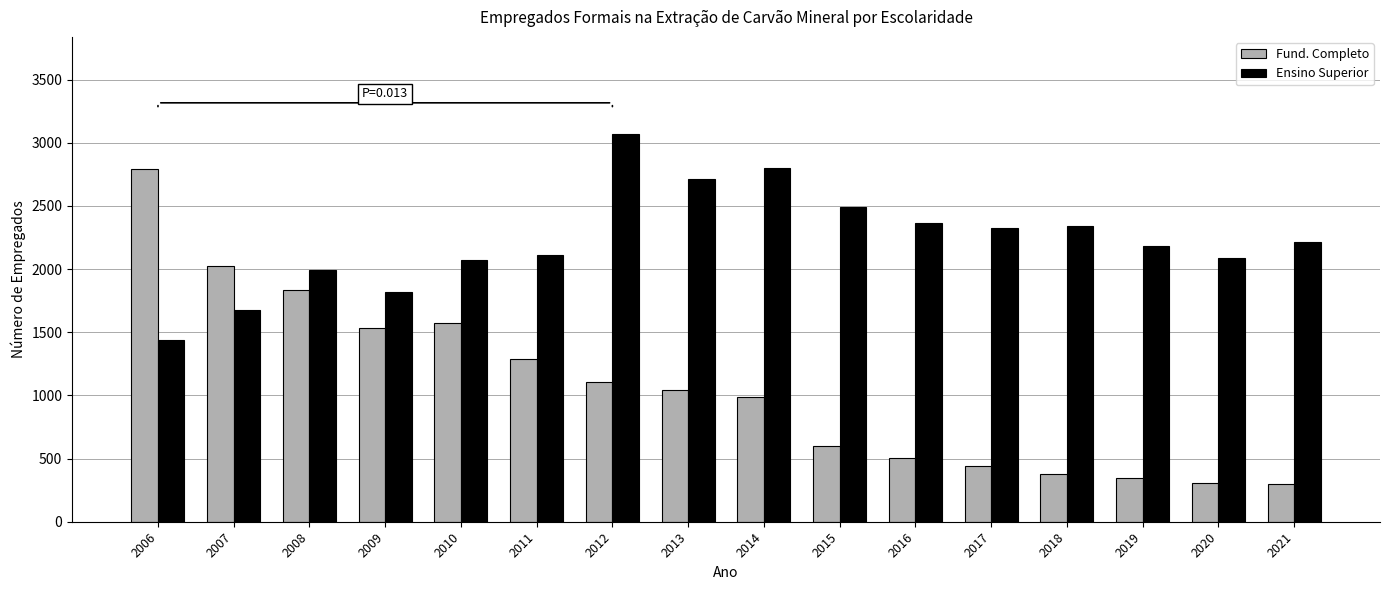

What is the spread (max minus min) of values at 2017?

1886